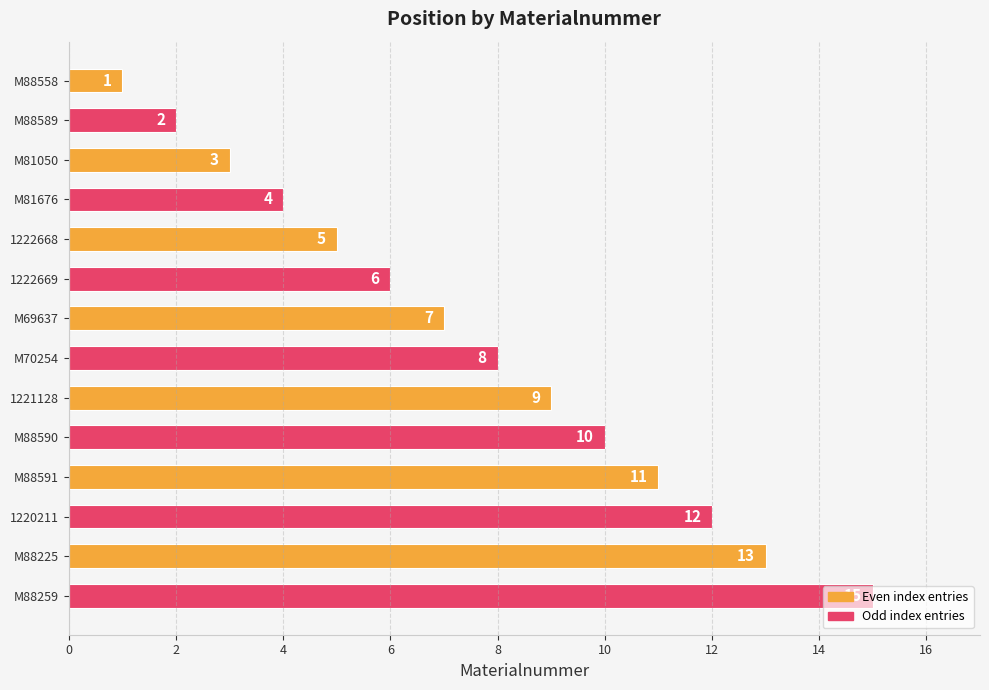

What is the smallest value displayed?

1